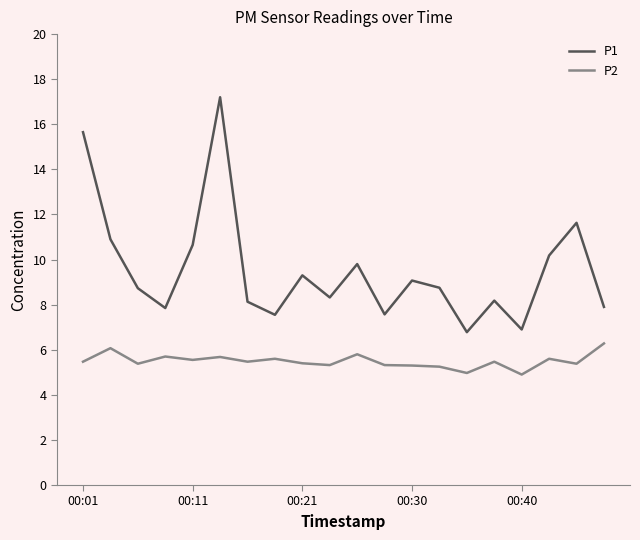

How many lines are shown in the chart?

2